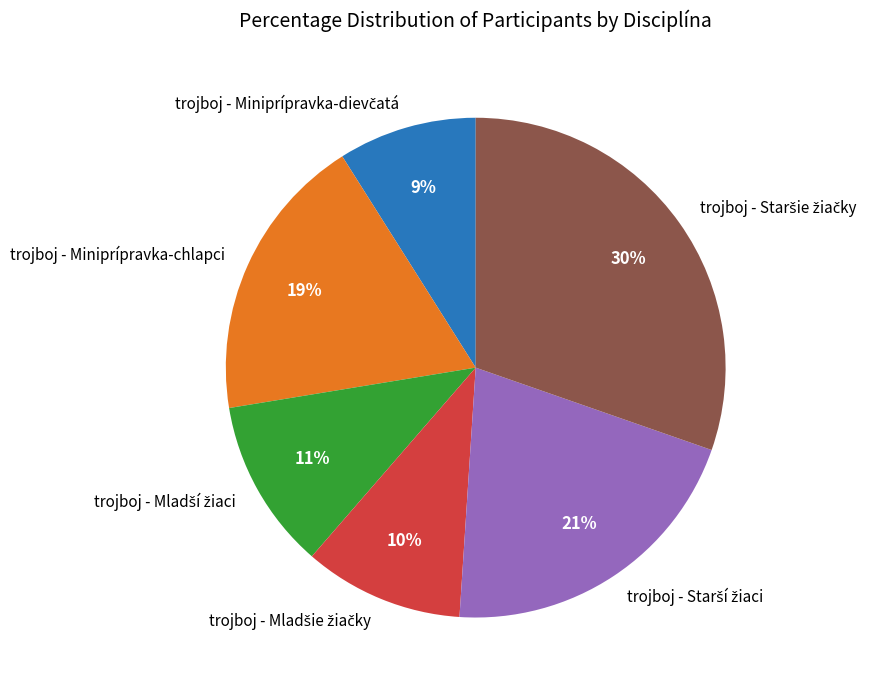

The trojboj - Miniprípravka-chlapci slice represents 33% of the pie. True or false?

False